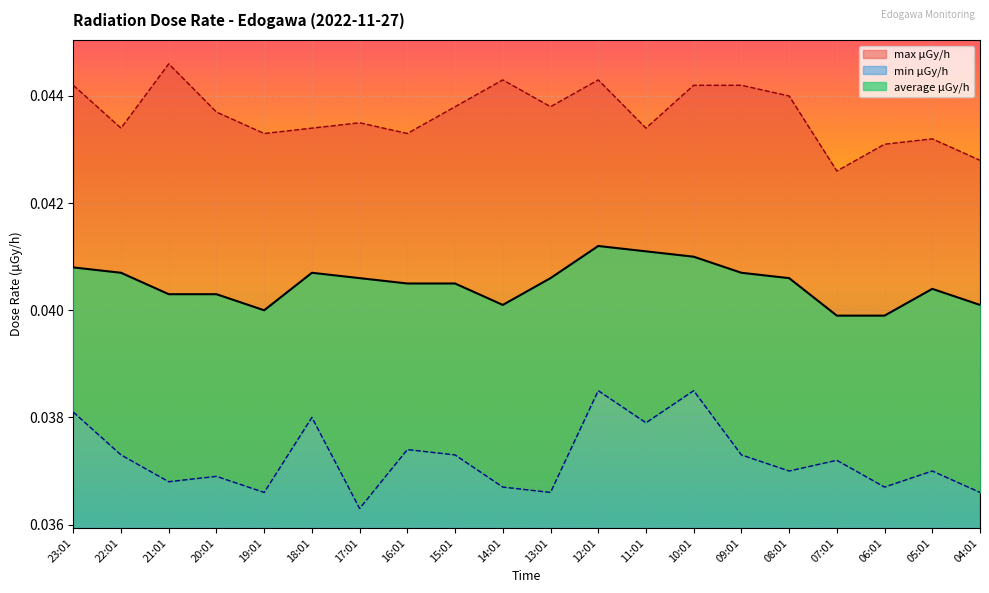

At which label does average μGy/h reach its peak?

12:01